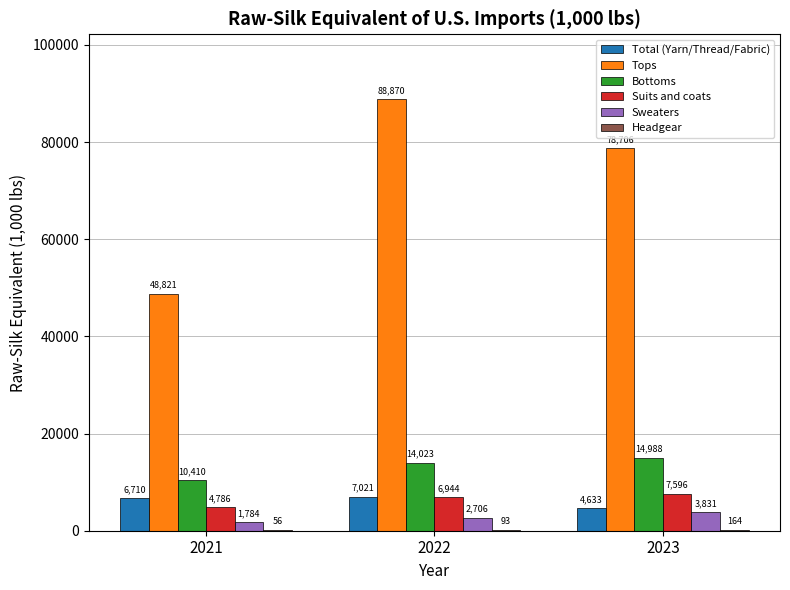

Count the number of categories in the chart.

3